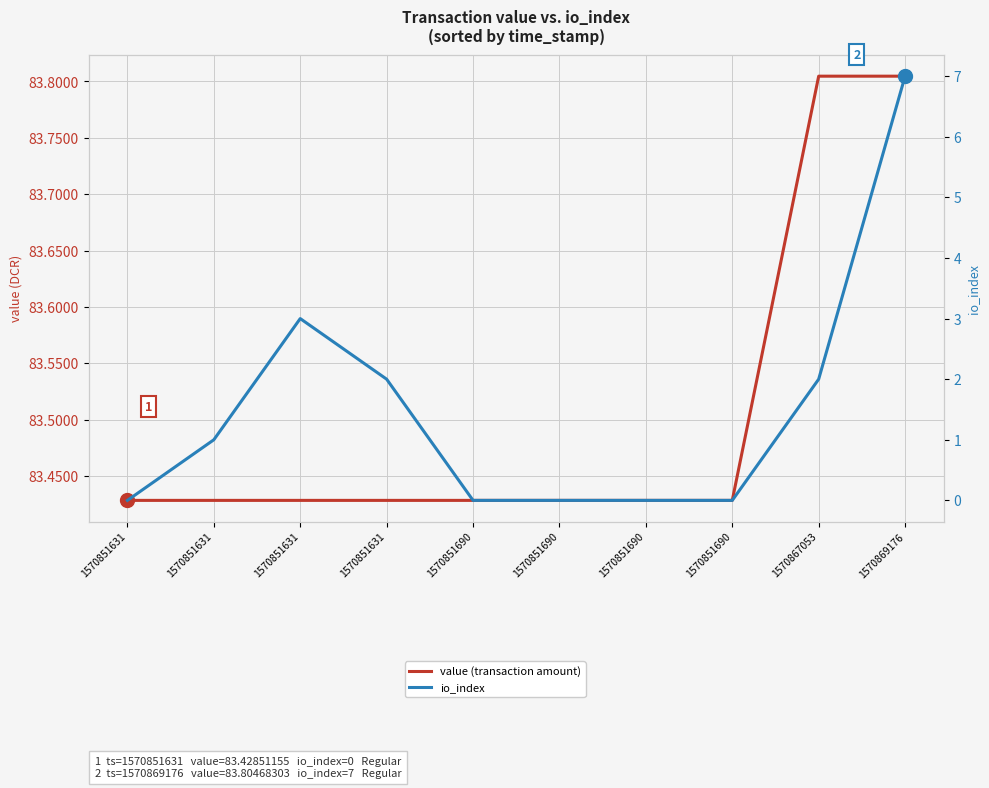

How many categories are shown in the chart?

10